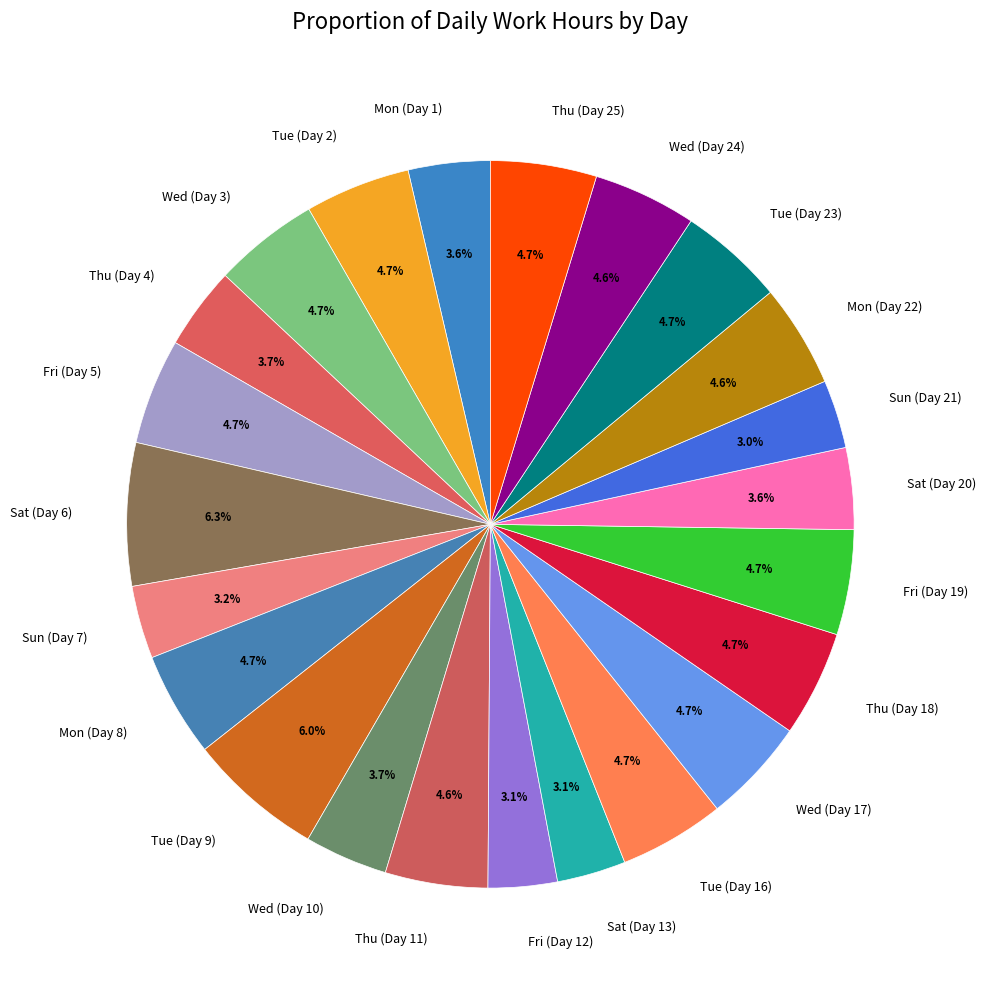

To the nearest percent, what is the average slice percentage?

4%